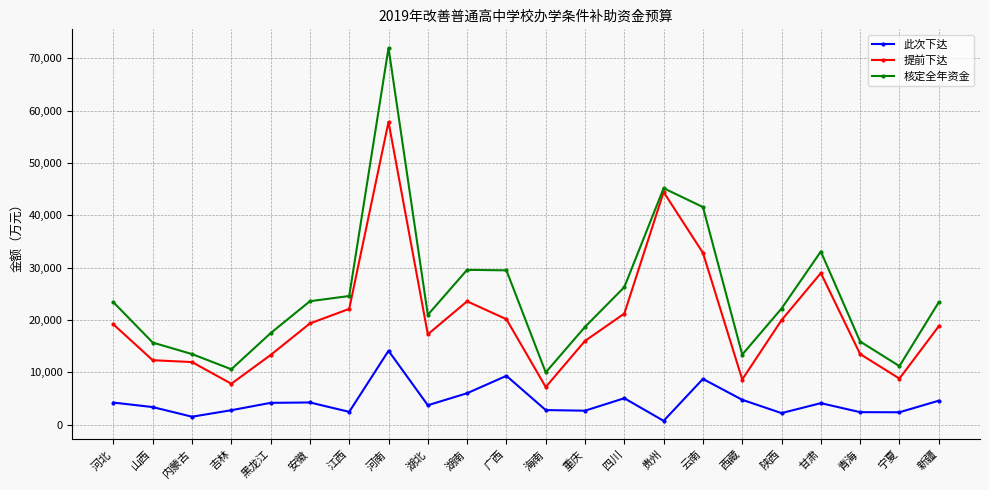

What is the value of the 此次下达 point at the 11th from the left?

9340